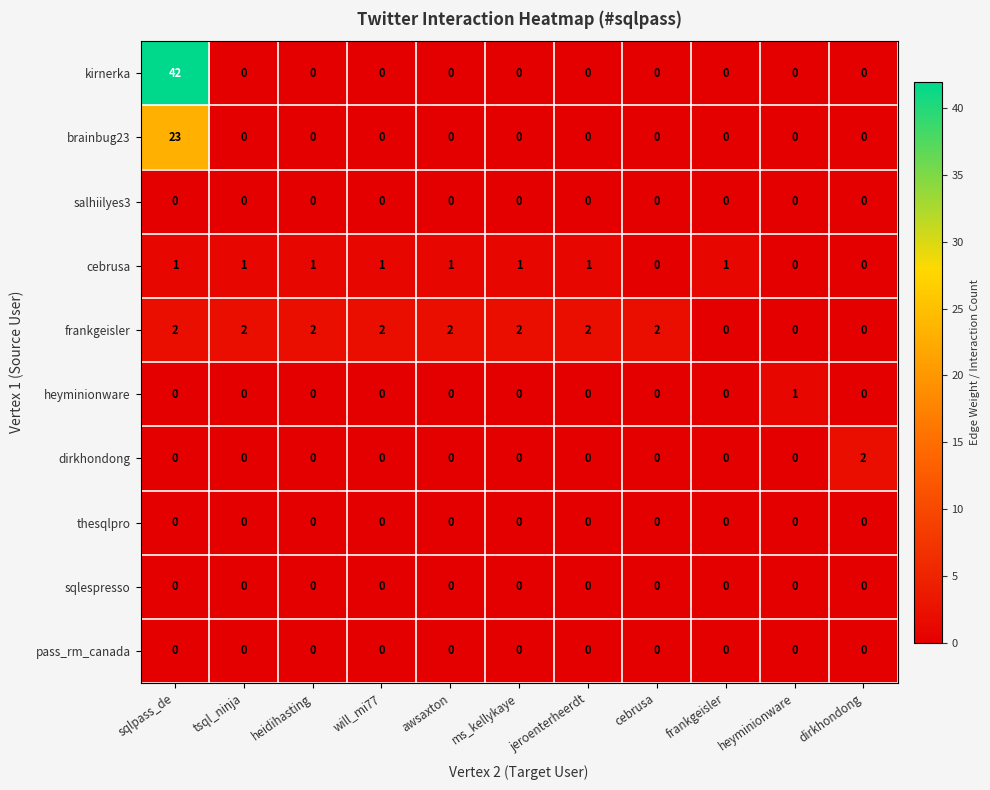

Which series has the largest range (max minus min)?

kirnerka